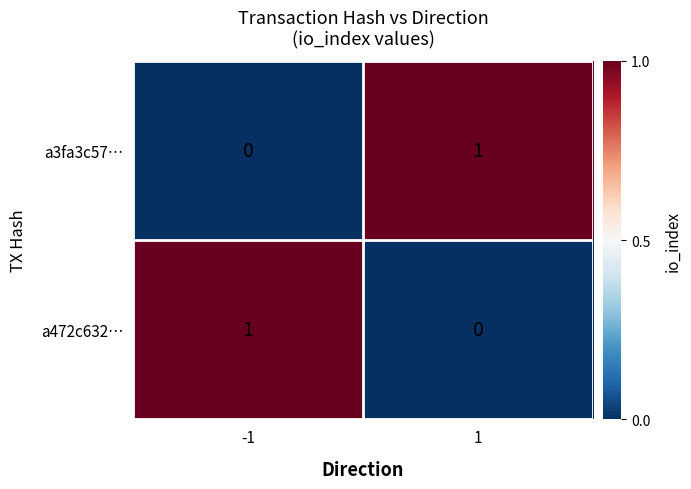

Reading right to left, what are all the values shown in this chart?

a3fa3c57…: 1=1	-1=0
a472c632…: 1=0	-1=1